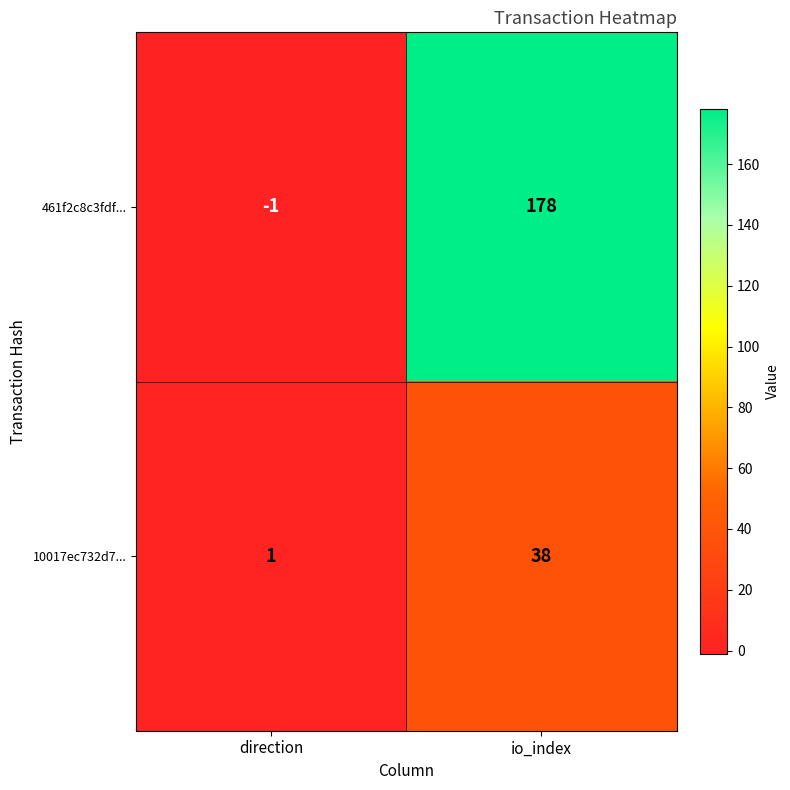

Rank the series by their average value, from lowest to highest.

10017ec732d7..., 461f2c8c3fdf...